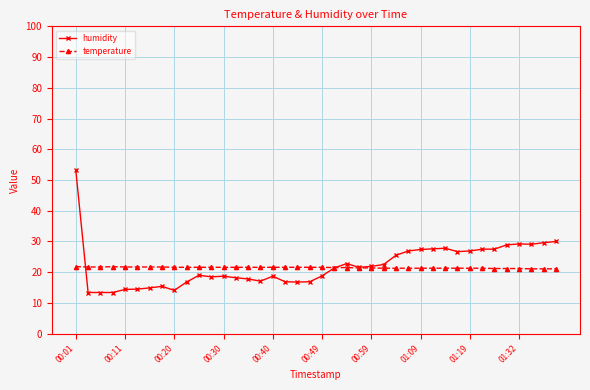

What is the minimum value for temperature?

21.1